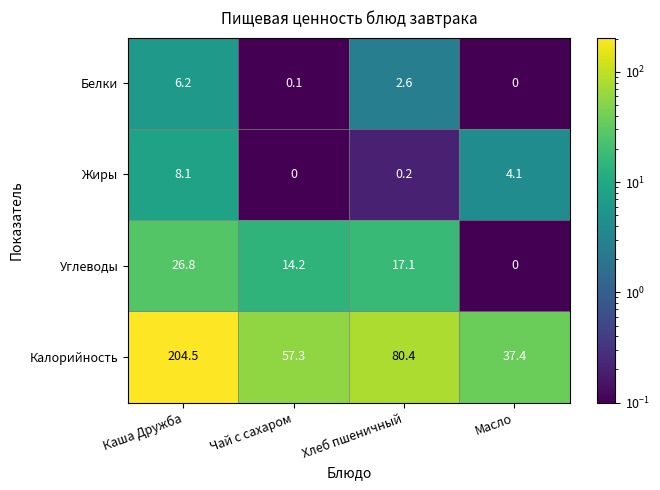

The Углеводы series shows 0.0 at Масло. True or false?

True